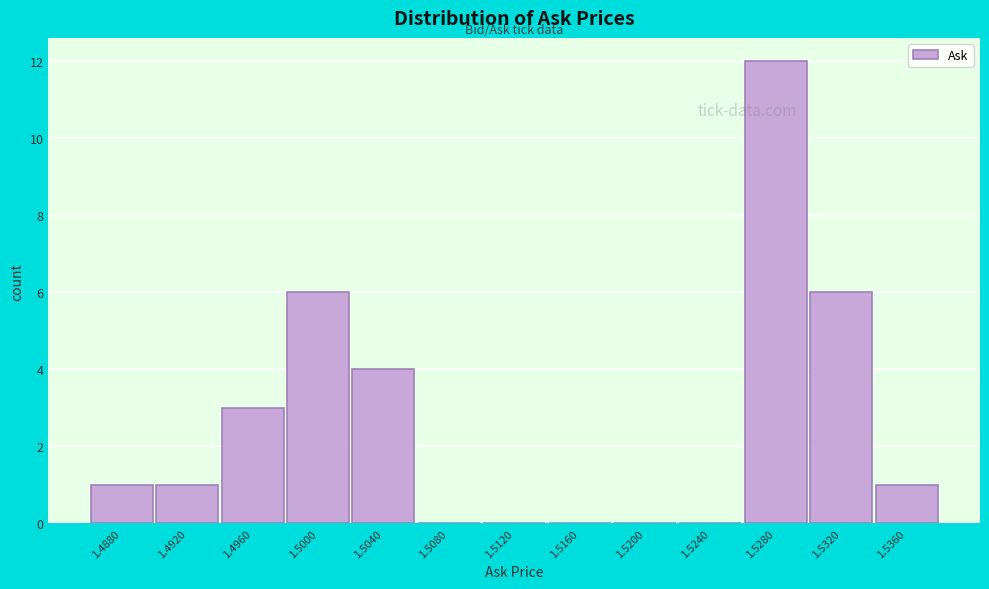

Reading left to right, list all the values displayed in this chart.

1.4880=1	1.4920=1	1.4960=3	1.5000=6	1.5040=4	1.5080=0	1.5120=0	1.5160=0	1.5200=0	1.5240=0	1.5280=12	1.5320=6	1.5360=1